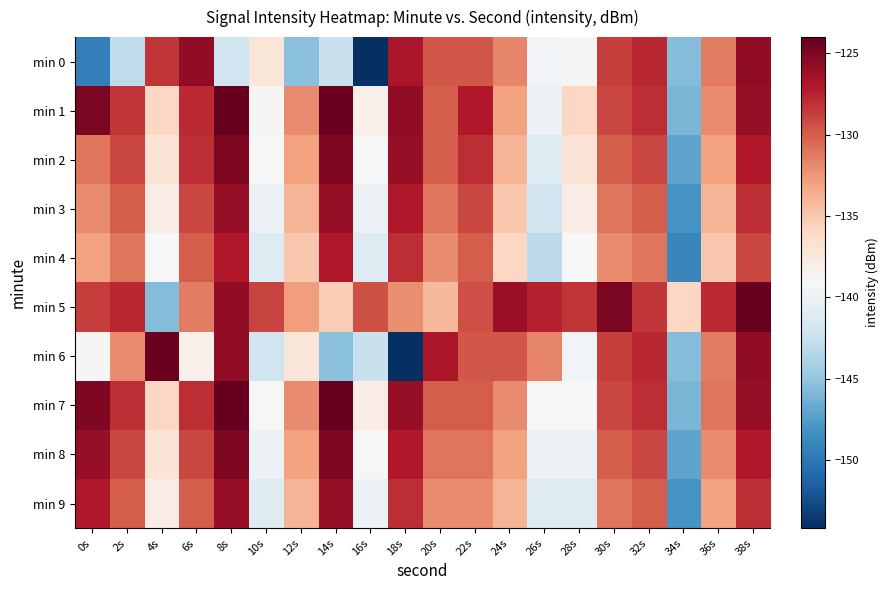

At how many categories does at least one series exceed -151?

20